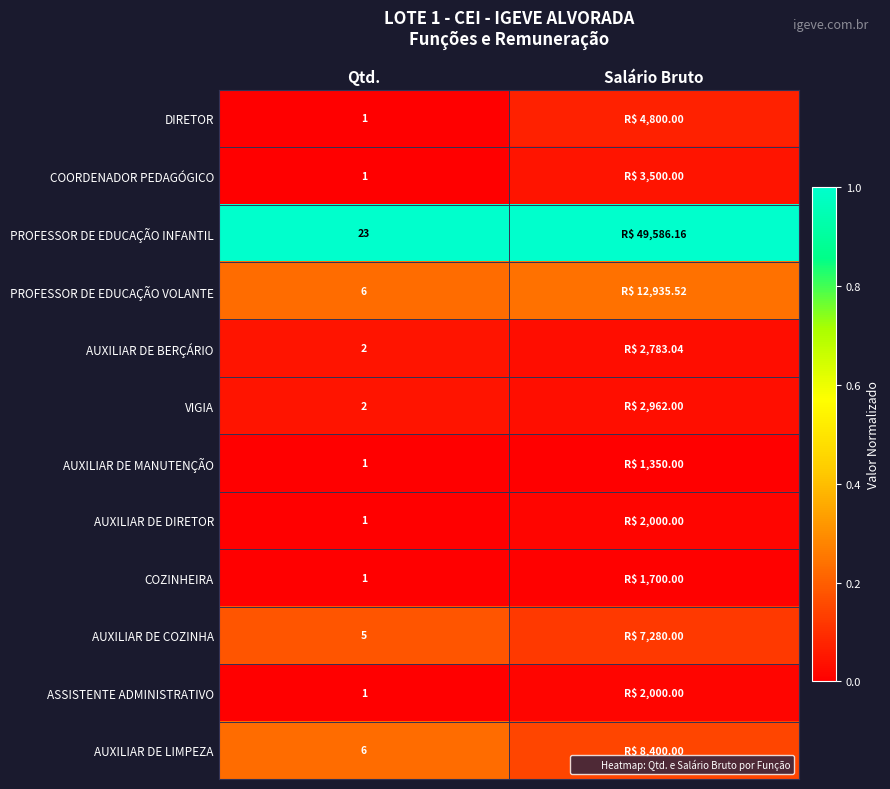

What is the difference between the maximum and minimum values in the AUXILIAR DE COZINHA series?

0.1